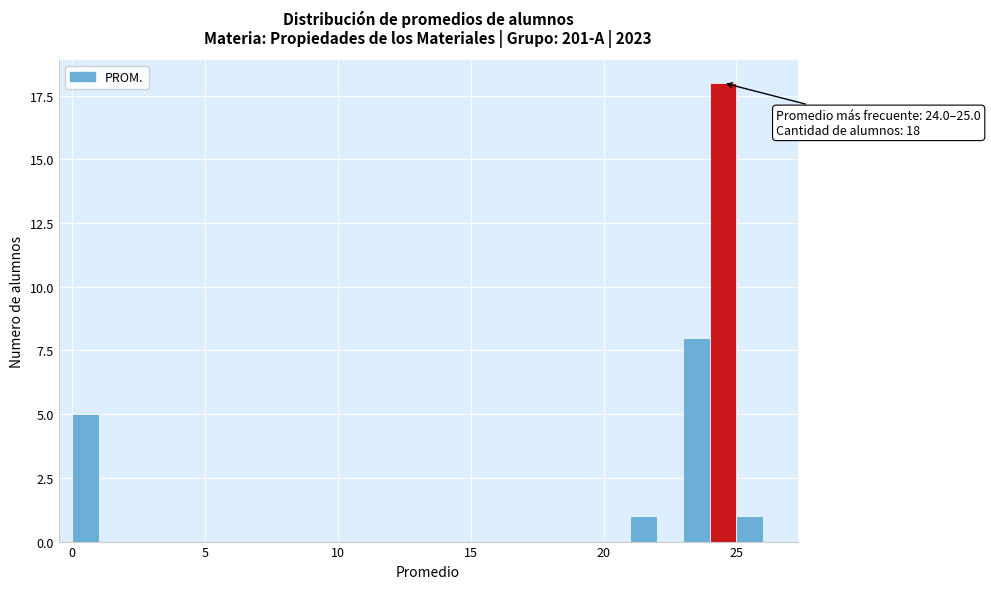

Read against the x-axis, roughly where is the centre of the tallest bar?

24.5